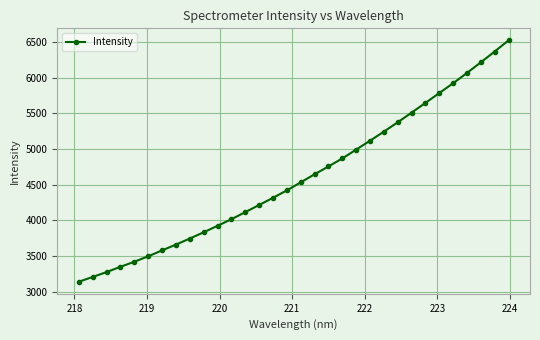

What is the sum of all values?

147304.2